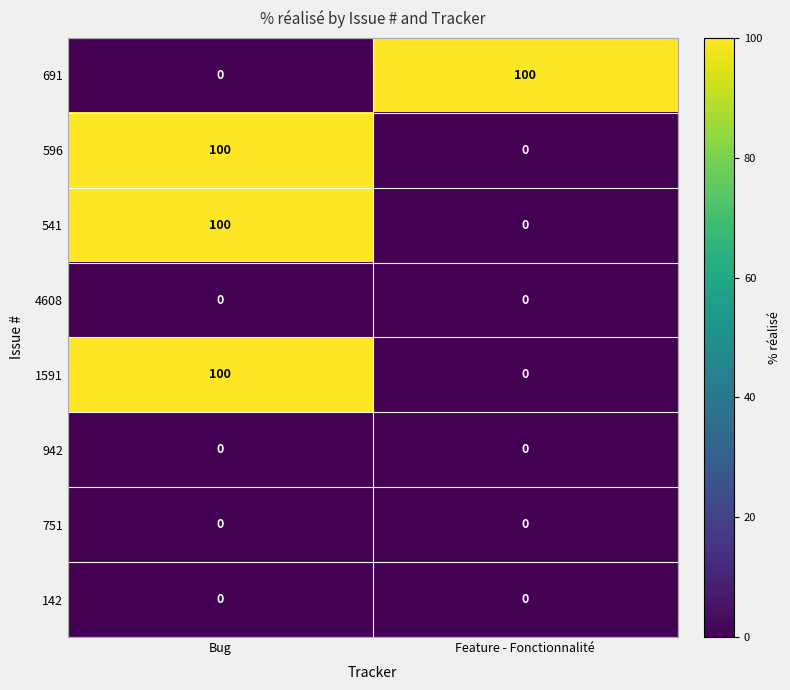

Reading left to right, transcribe all the data shown in this chart.

691: 0	100
596: 100	0
541: 100	0
4608: 0	0
1591: 100	0
942: 0	0
751: 0	0
142: 0	0